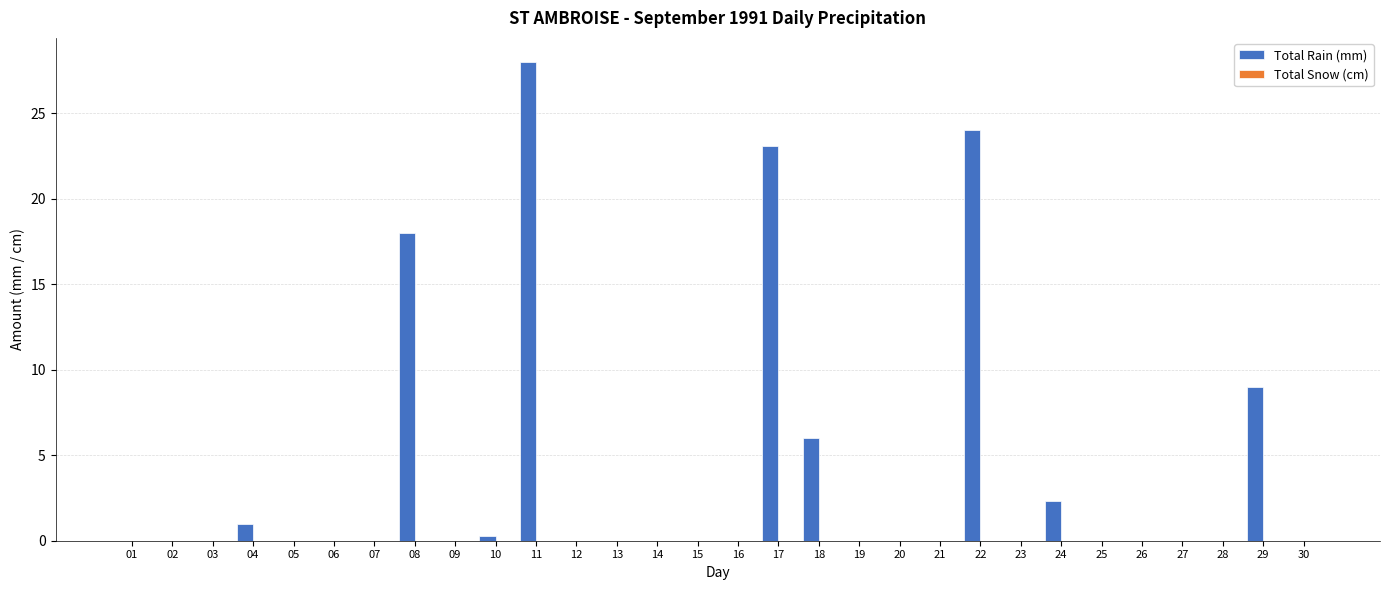

What is the sum of all values?

111.7